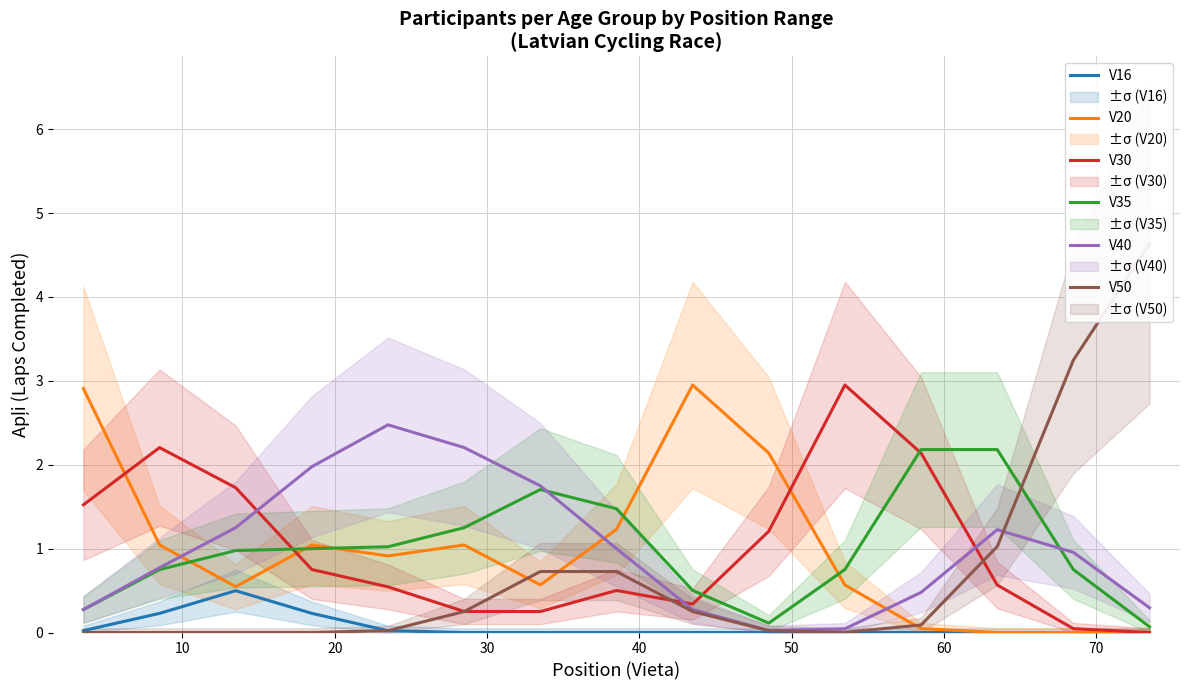

What is the maximum value for V16?

0.5